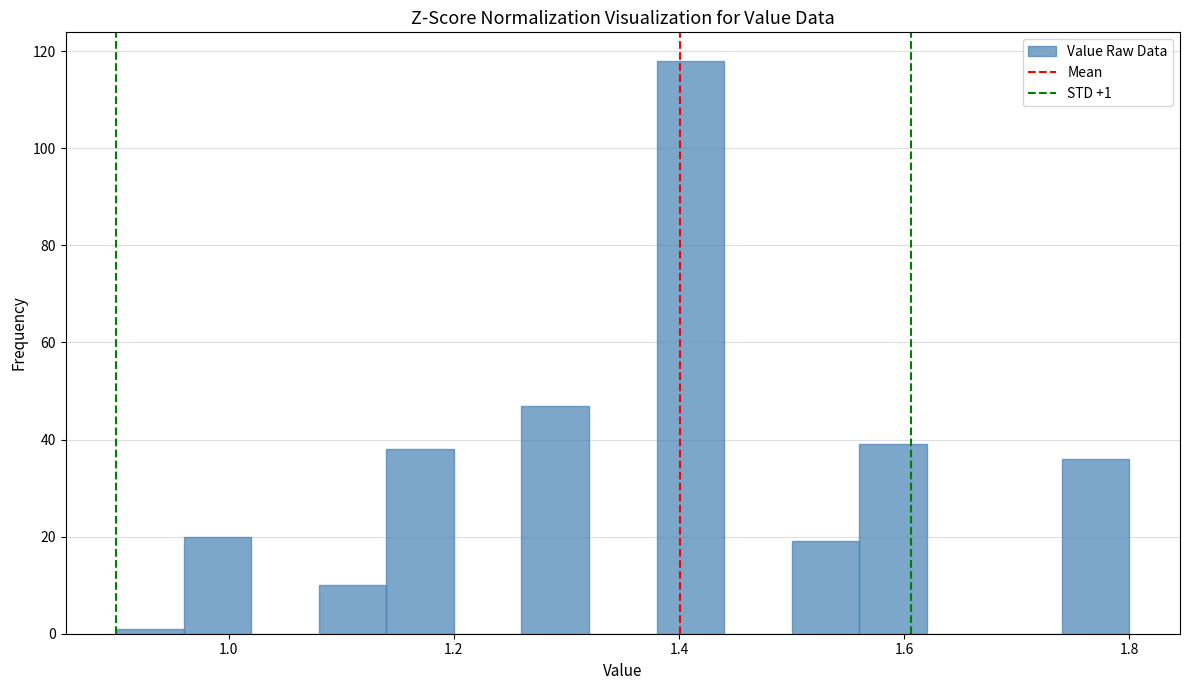

Around what value on the x-axis is the tallest bar? Give the approximate position of its centre, as read against the axis.

1.42